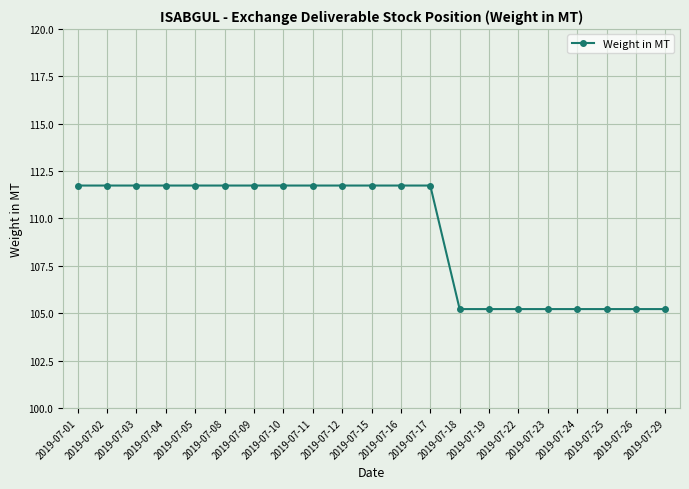

What is the value of the 19th point from the left?

105.2